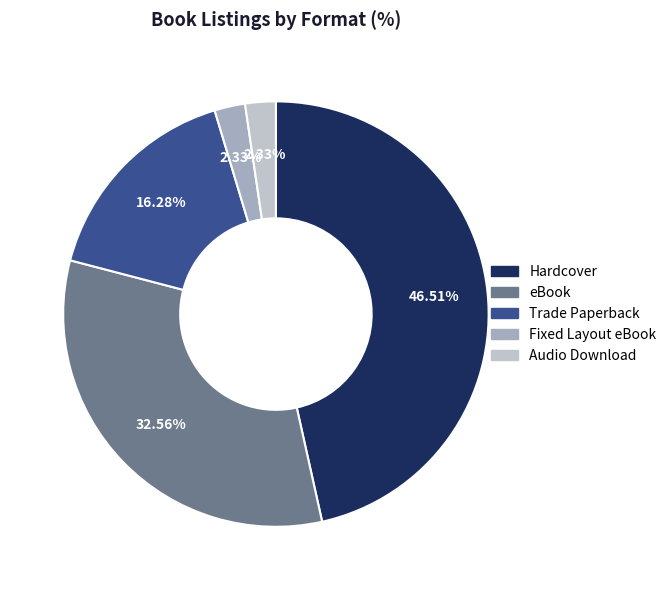

What percentage is the eBook slice, to the nearest percent?

33%